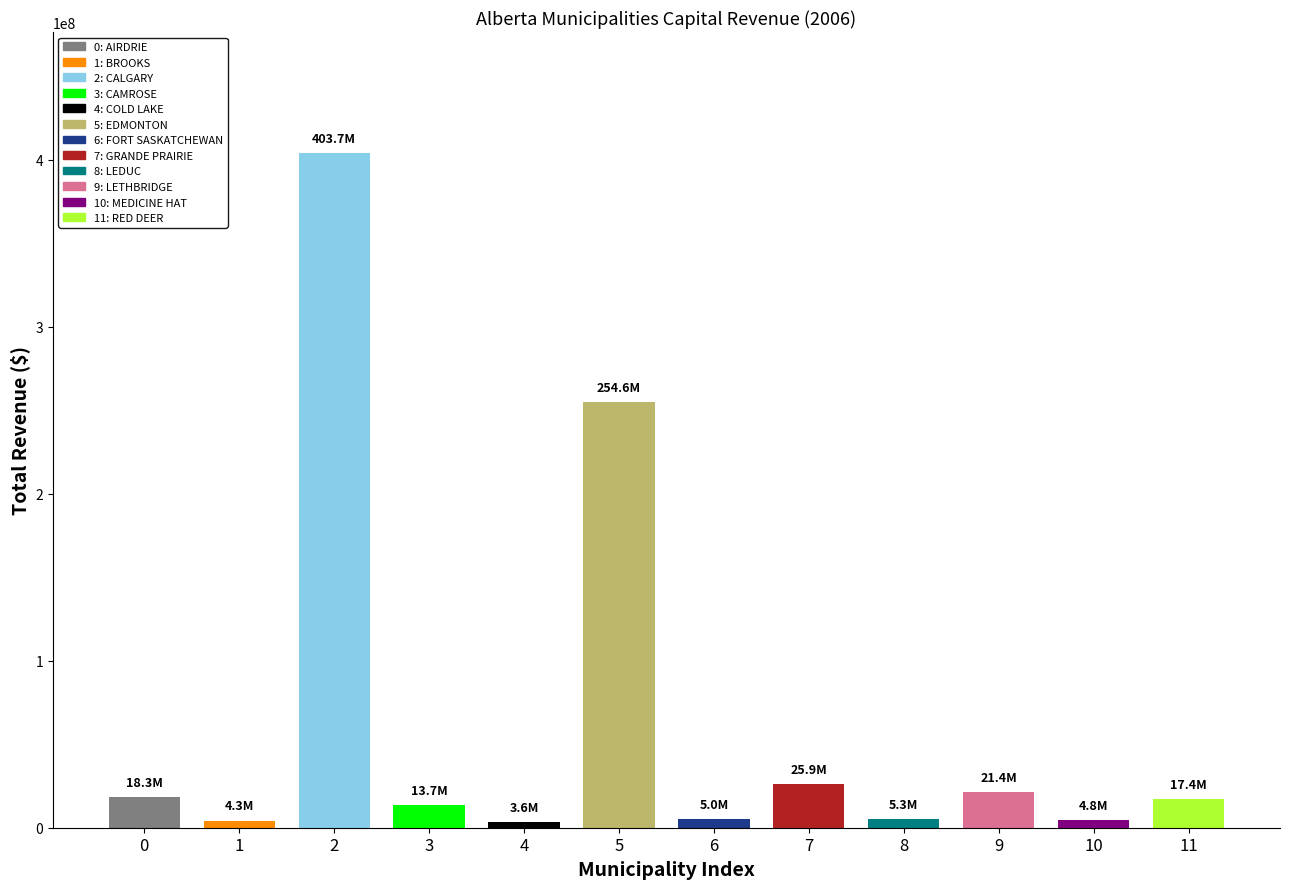

What is the sum of all values?

777950132